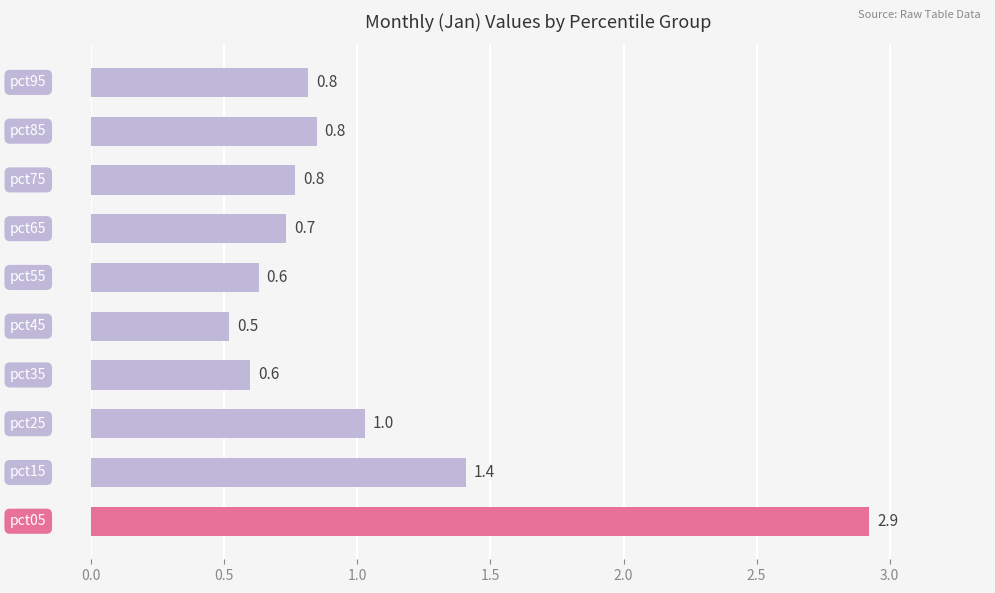

What is the difference between the second highest and minimum values?

0.9